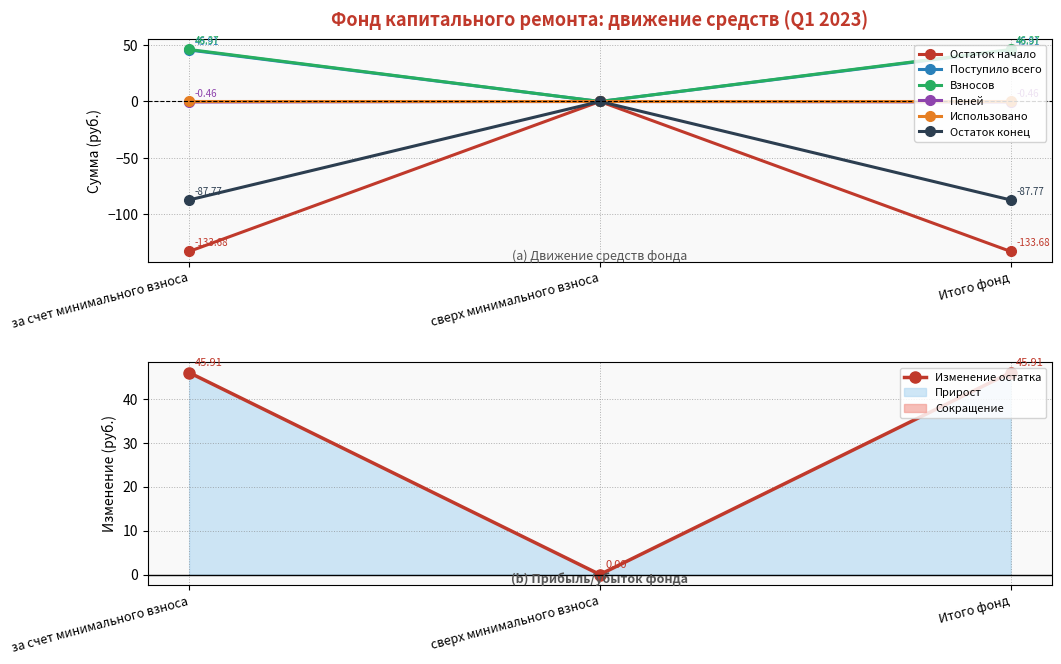

What is the minimum value for Поступило всего?

0.0